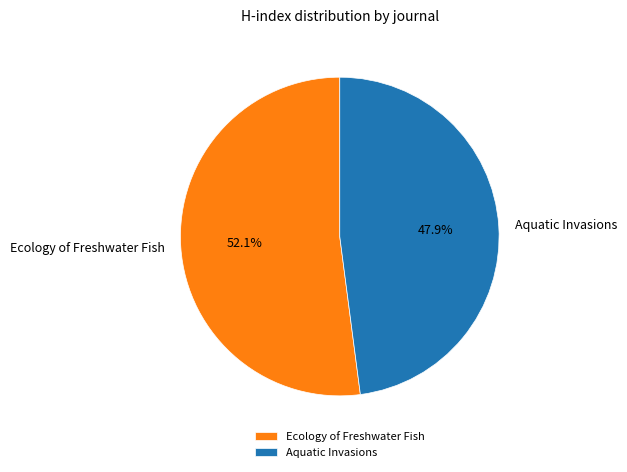

To the nearest percent, what is the average slice percentage?

50%